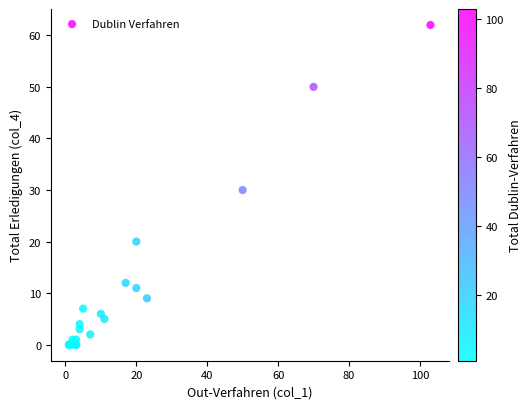

What Y value in the scatter plot is closest to 31?

30